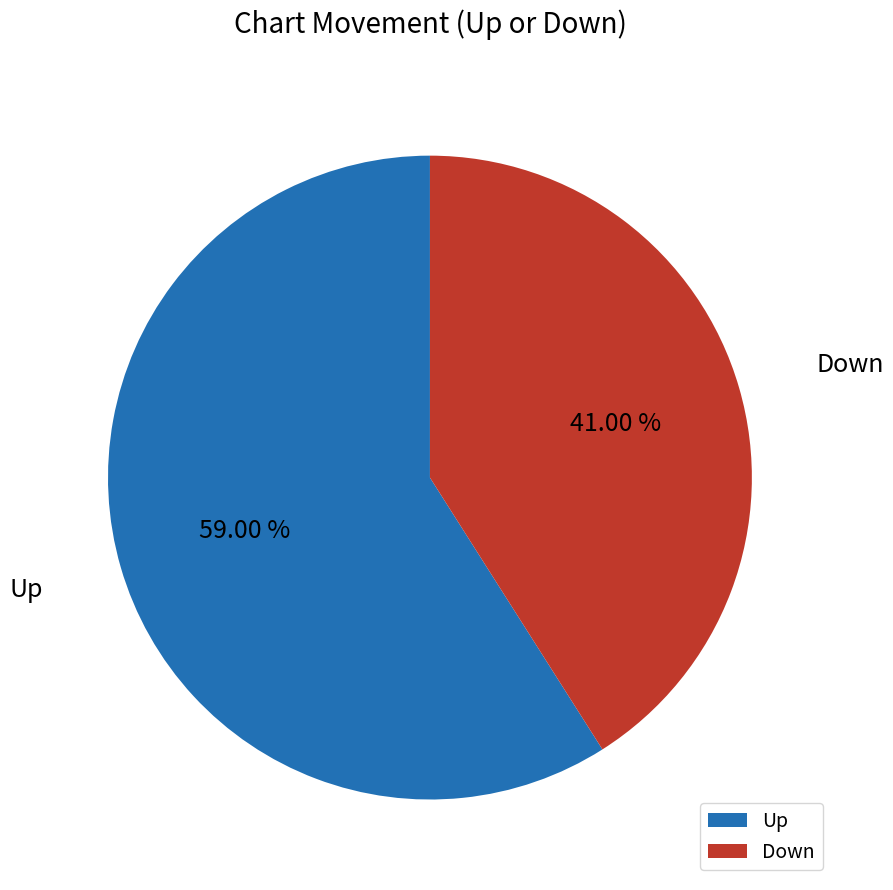

Combined, do Down and Up account for over 50%?

Yes